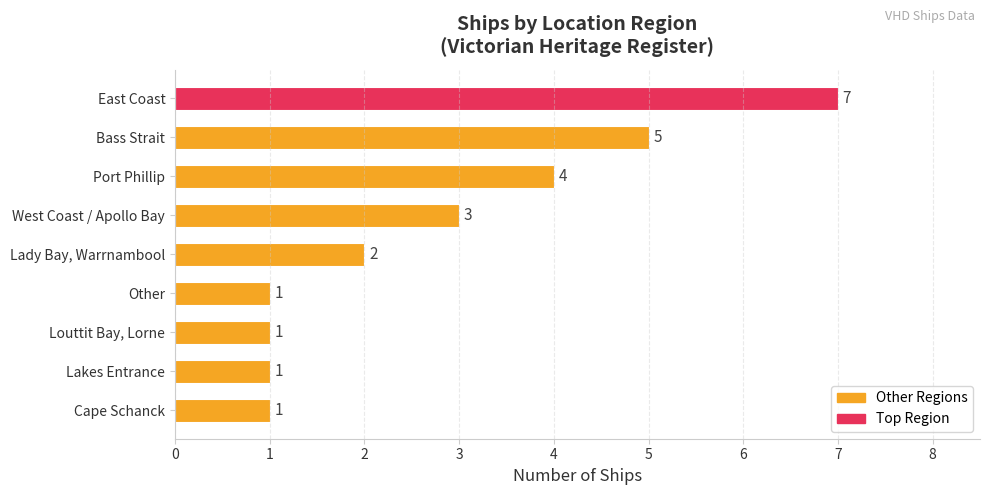

How many bars are there in total?

9